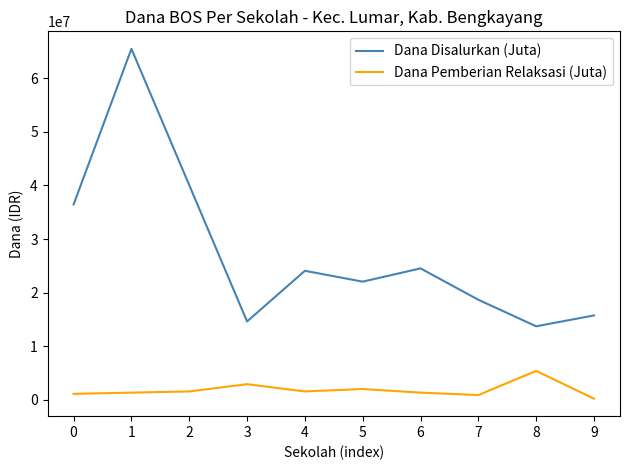

Between 3 and 5, which series saw the biggest shift?

Dana Disalurkan (Juta)